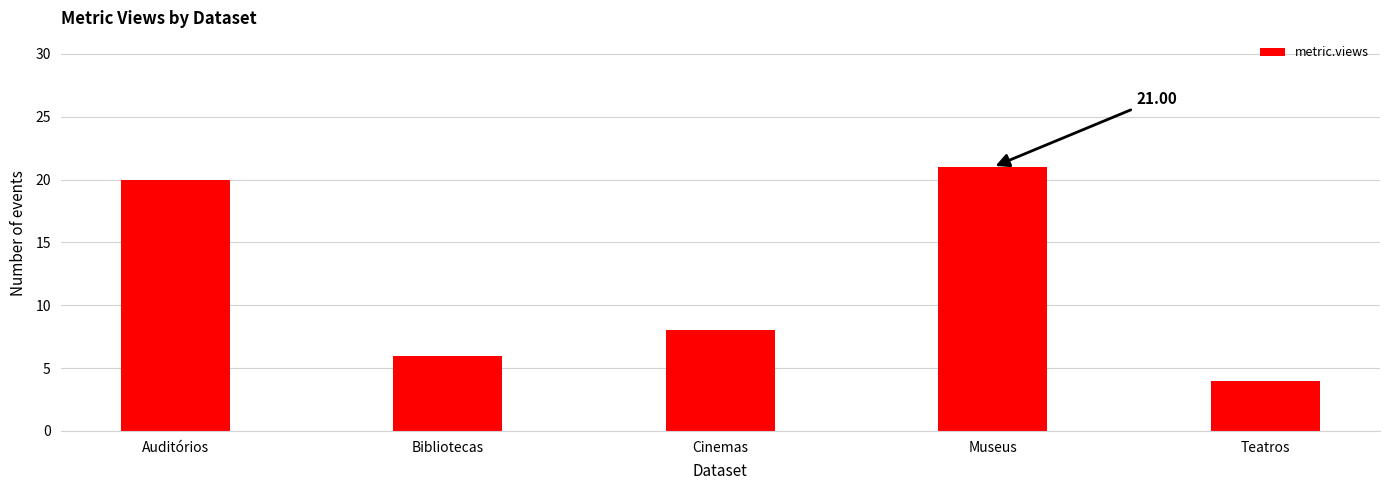

What is the difference between the maximum and minimum values?

17